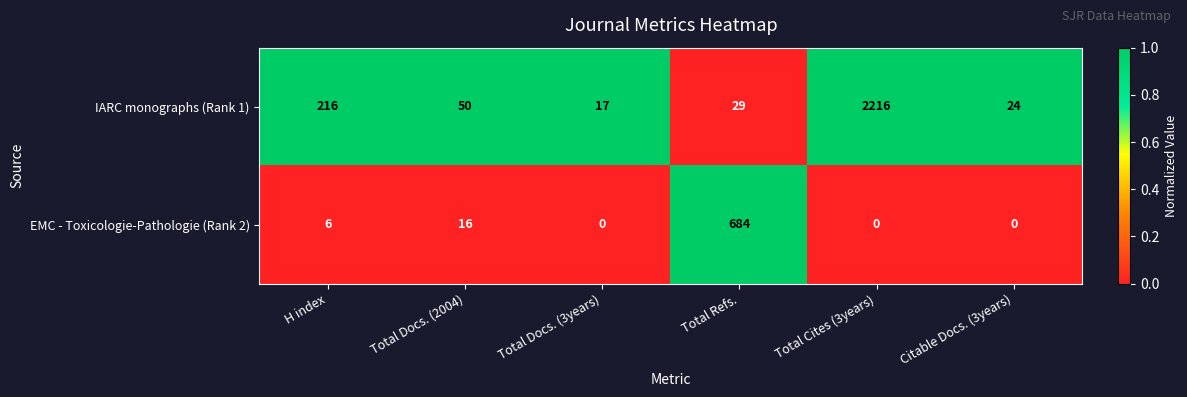

List the series in order of their overall mean, highest first.

IARC monographs (Rank 1), EMC - Toxicologie-Pathologie (Rank 2)